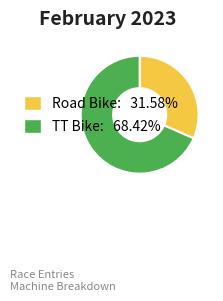

Does any single category account for the majority?

Yes